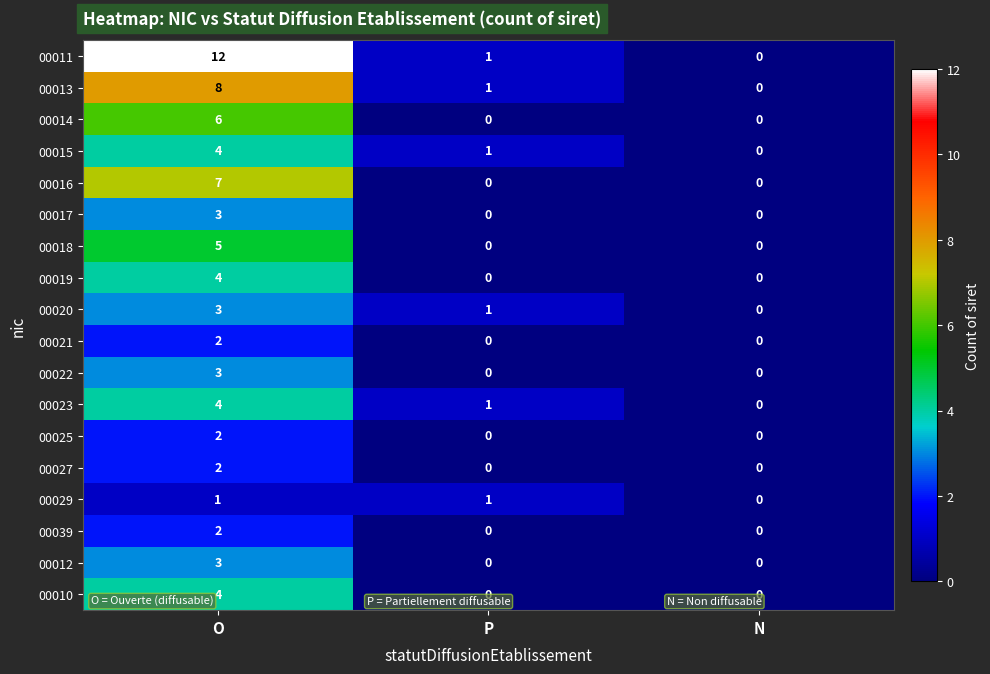

What is the difference between the highest and lowest values at O?

11